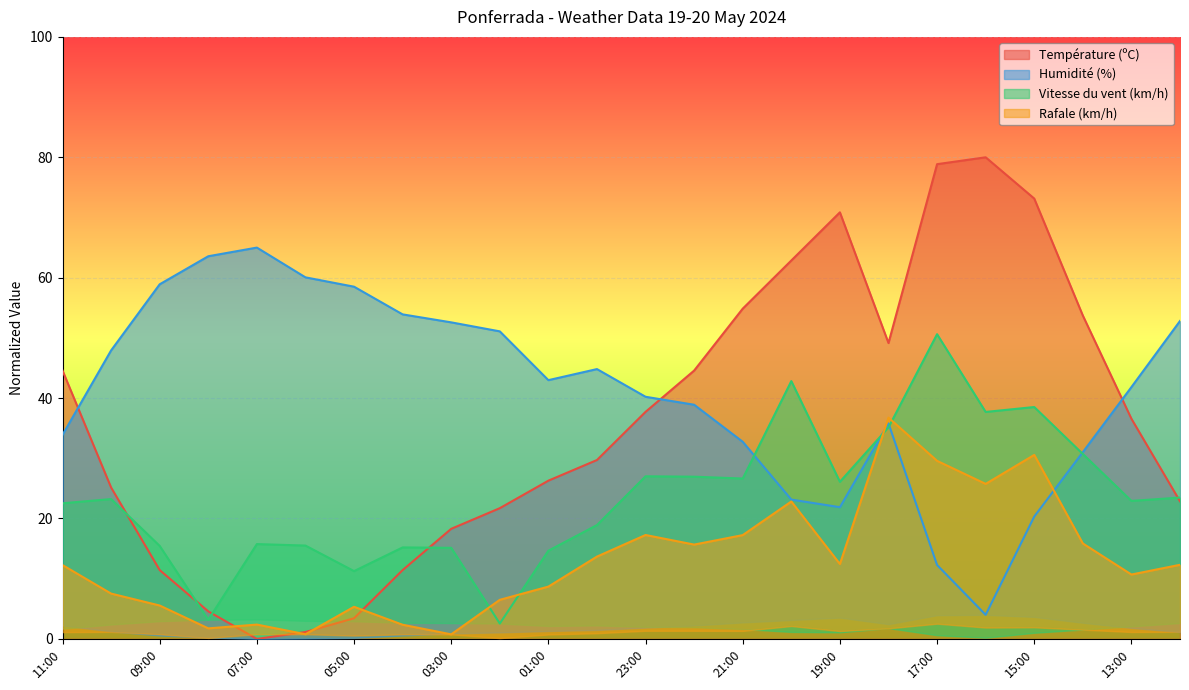

What is the label of the 5th point from the right?

16:00